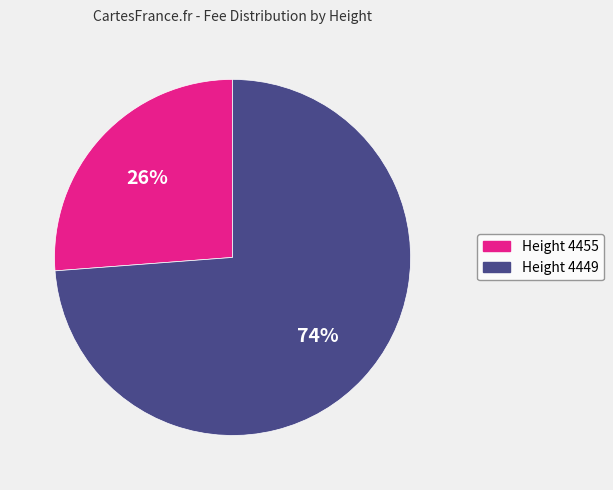

To the nearest percent, what is the difference between the largest and smallest slice percentages?

48%